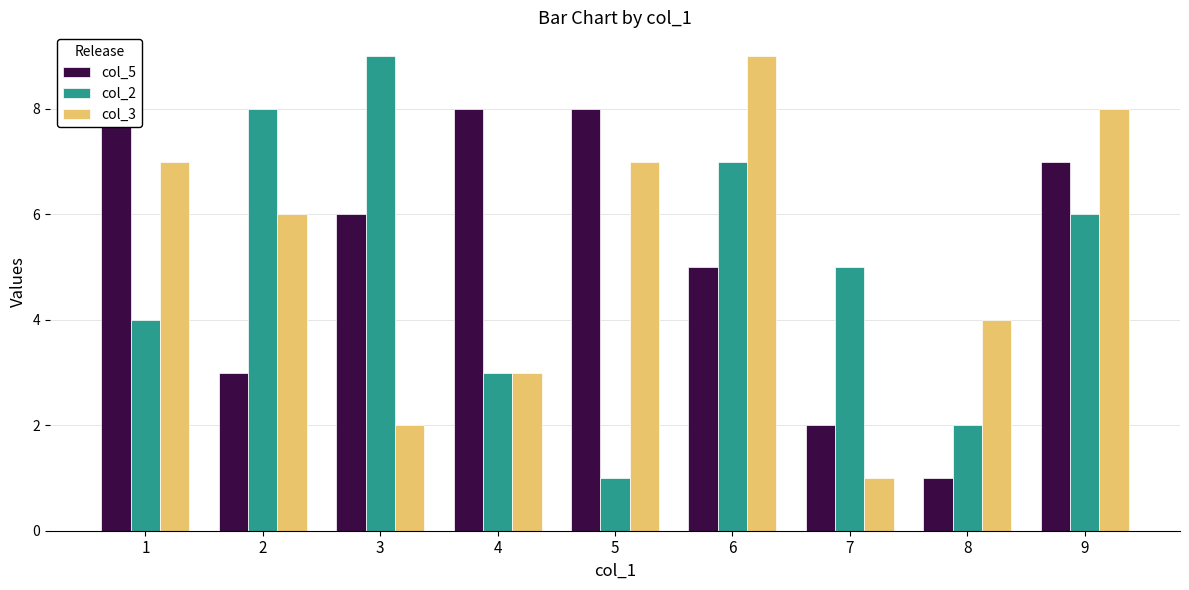

Where is col_3 nearest to the value 5?

2